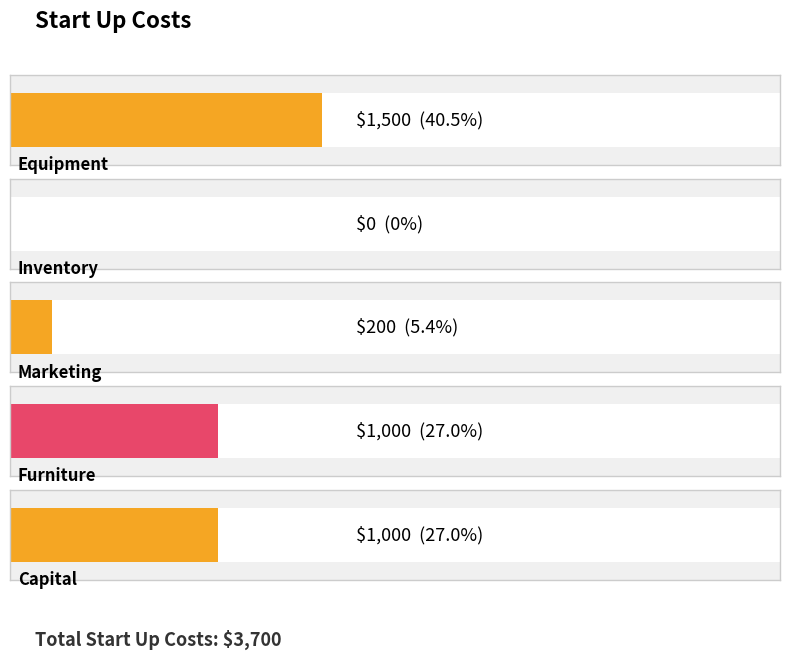

List the labels in order of value, largest first.

Equipment, Furniture, Capital, Marketing, Inventory